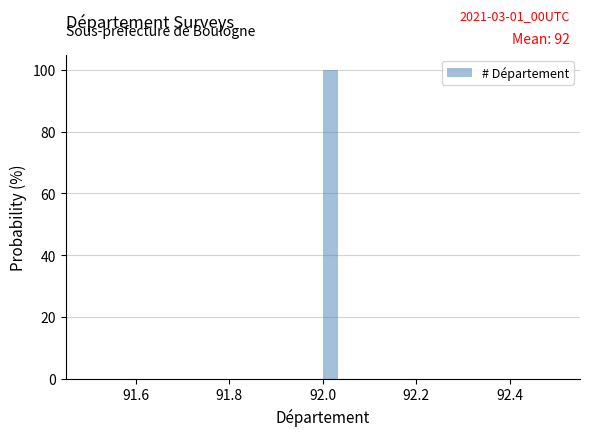

Around what value on the x-axis is the tallest bar? Give the approximate position of its centre, as read against the axis.

92.02